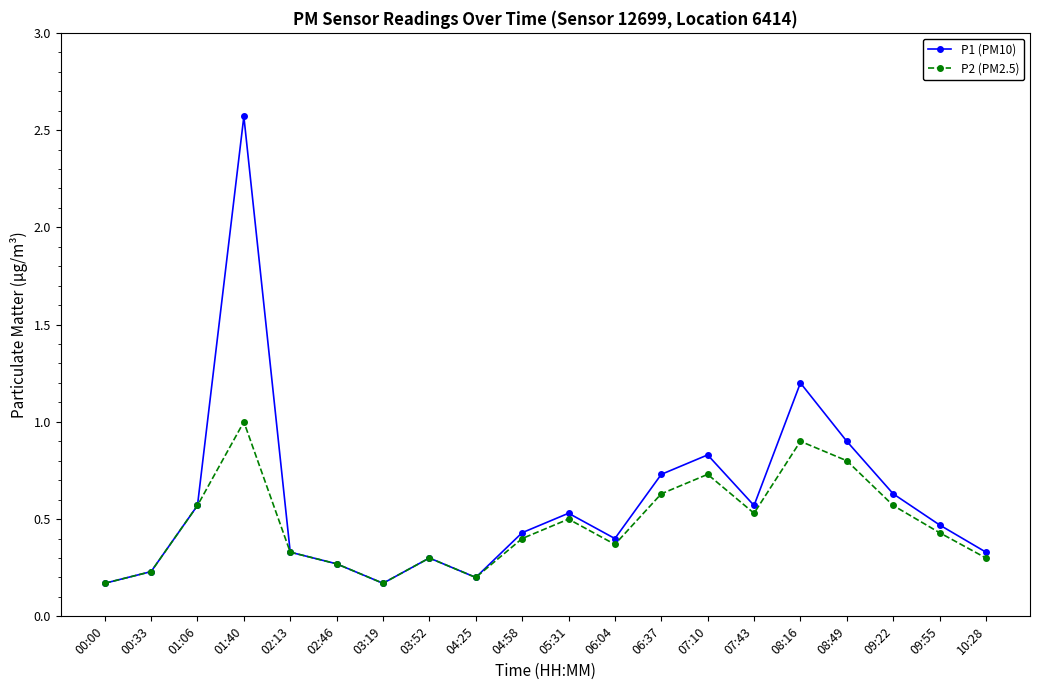

At which label does P2 (PM2.5) reach its peak?

01:40